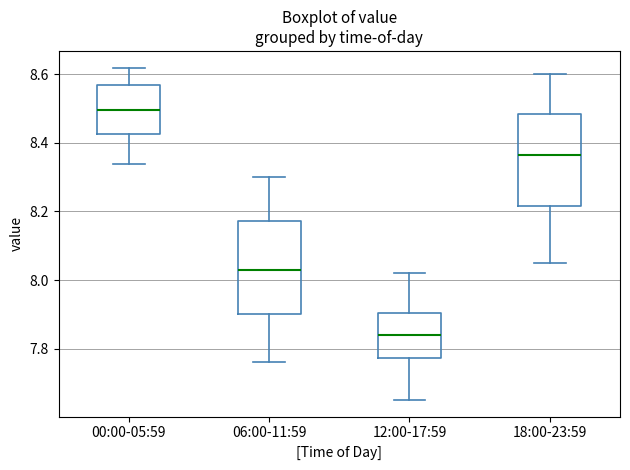

Where does the upper whisker of the box for 12:00-17:59 end on the y-axis? The values are not printed on the chart, so give them approximately, as read against the axis.

8.02